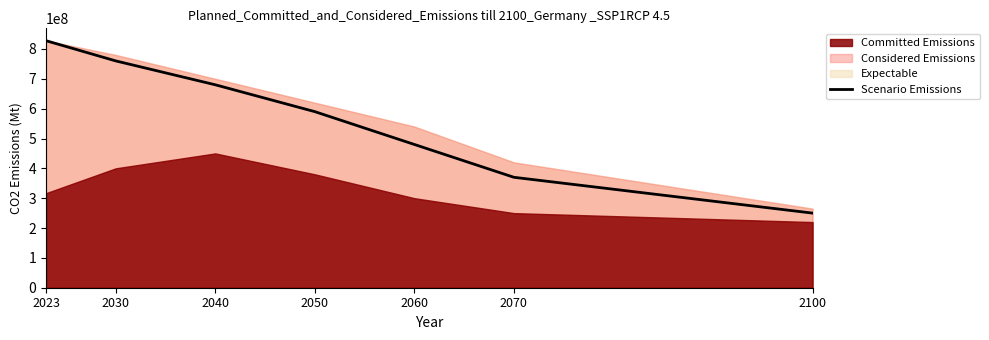

List the labels in order of value, smallest first.

2100, 2070, 2060, 2050, 2040, 2030, 2023